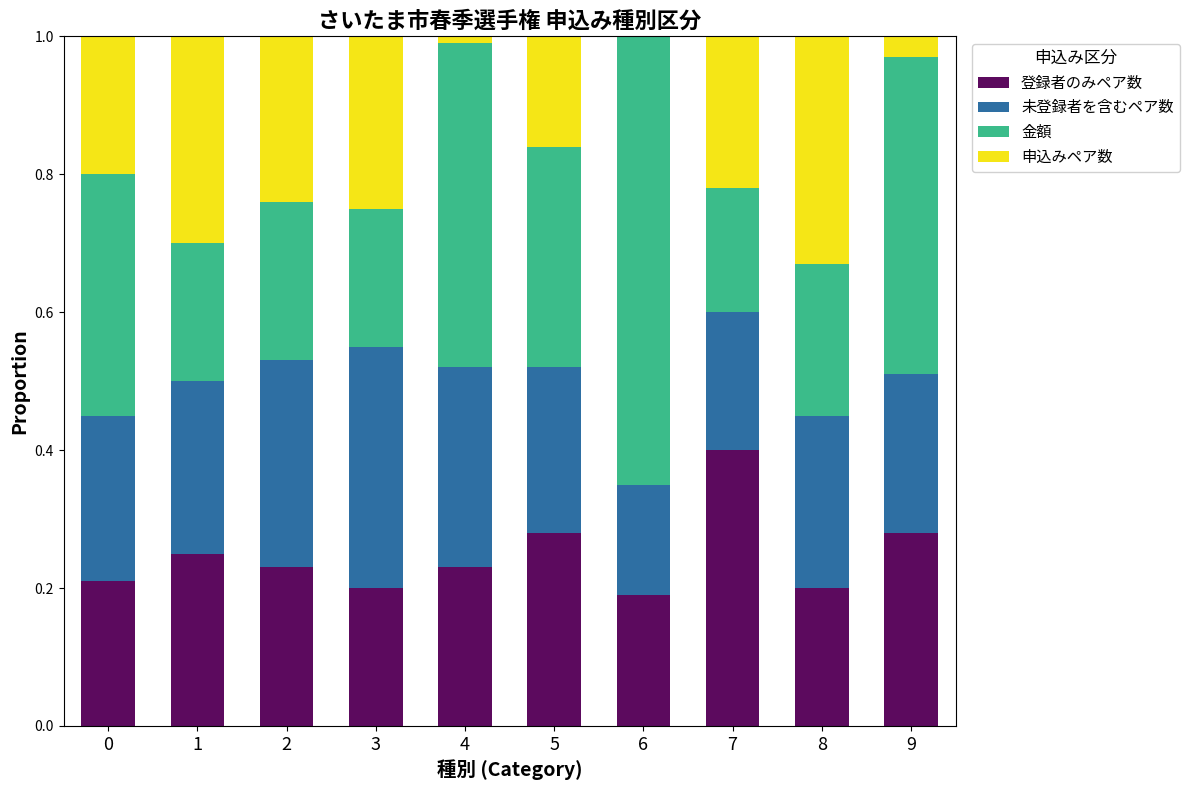

Which category has the highest value in the 登録者のみペア数 series?

7